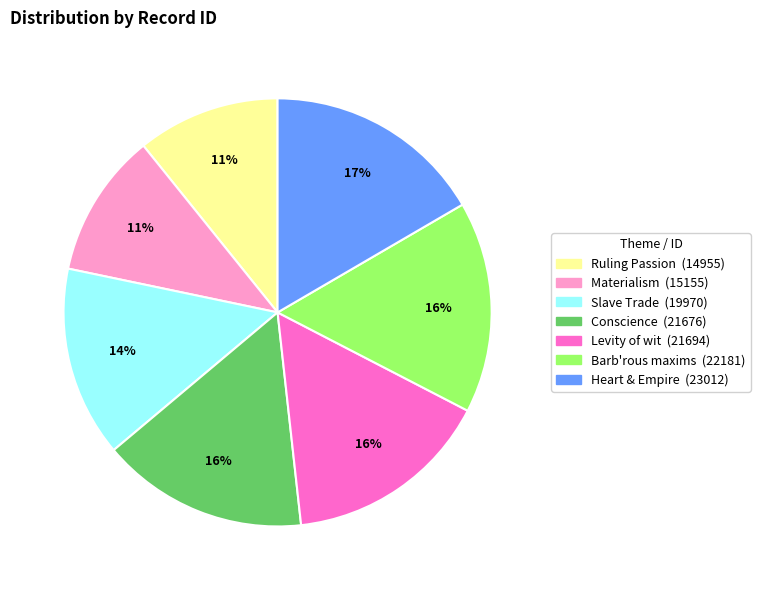

Combined, do Slave Trade and Barb'rous maxims account for over 50%?

No